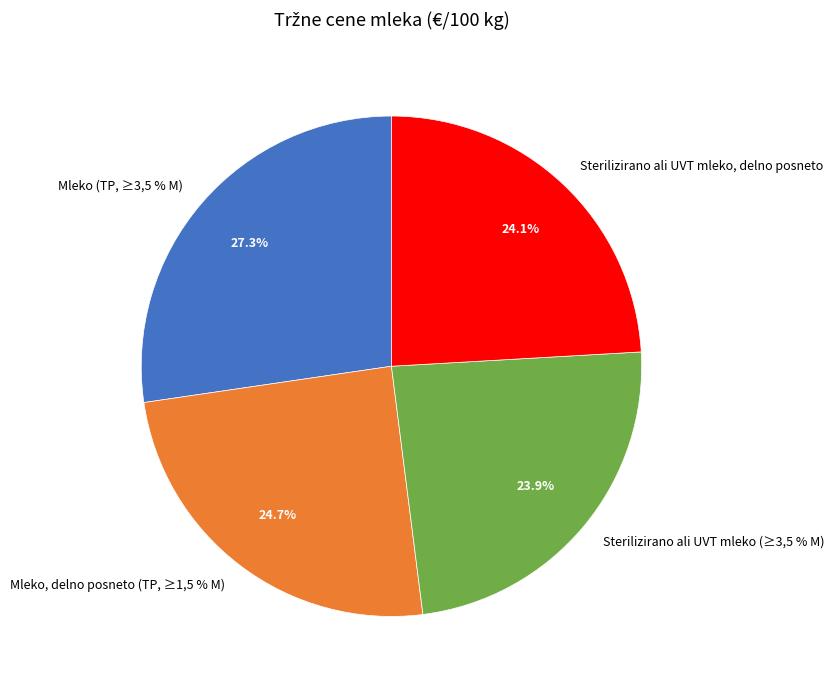

To the nearest percent, what portion does Mleko (TP, ≥3,5 % M) represent?

27%